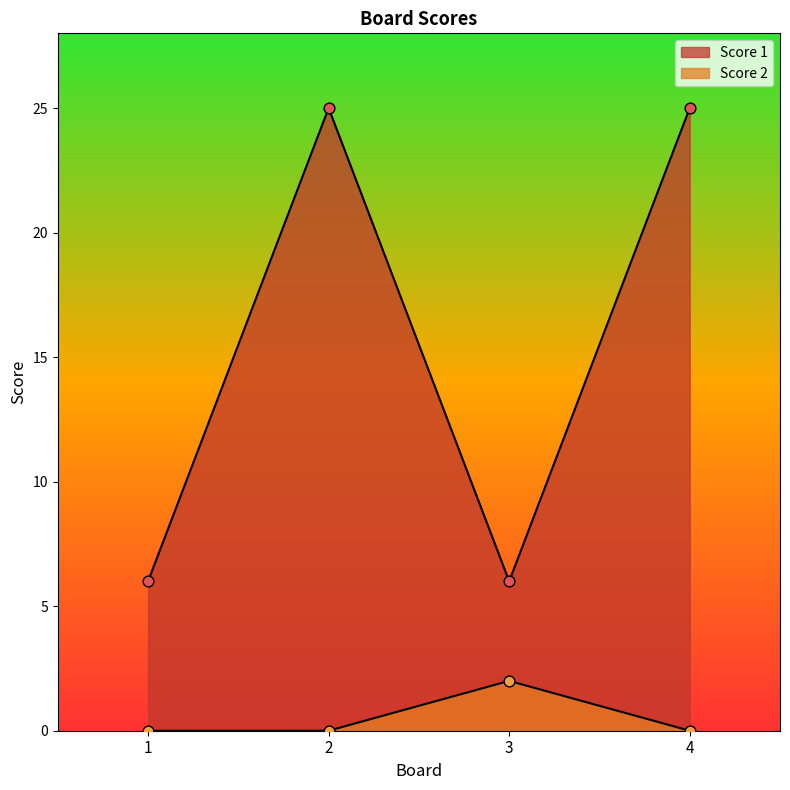

What are all the series names shown in the legend?

Score 1, Score 2